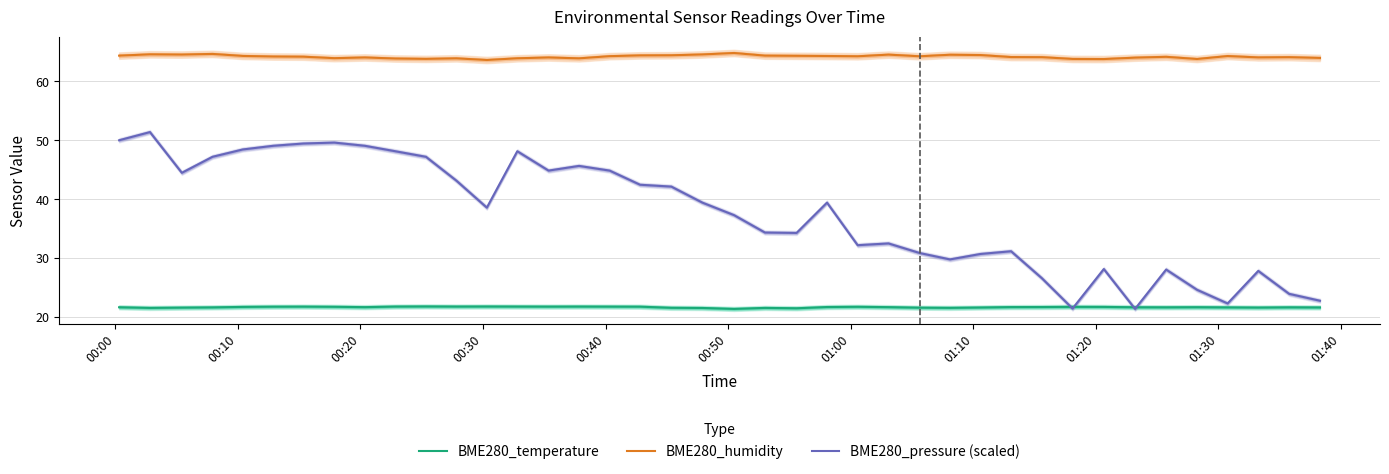

True or false: BME280_humidity and BME280_temperature intersect in this chart.

False